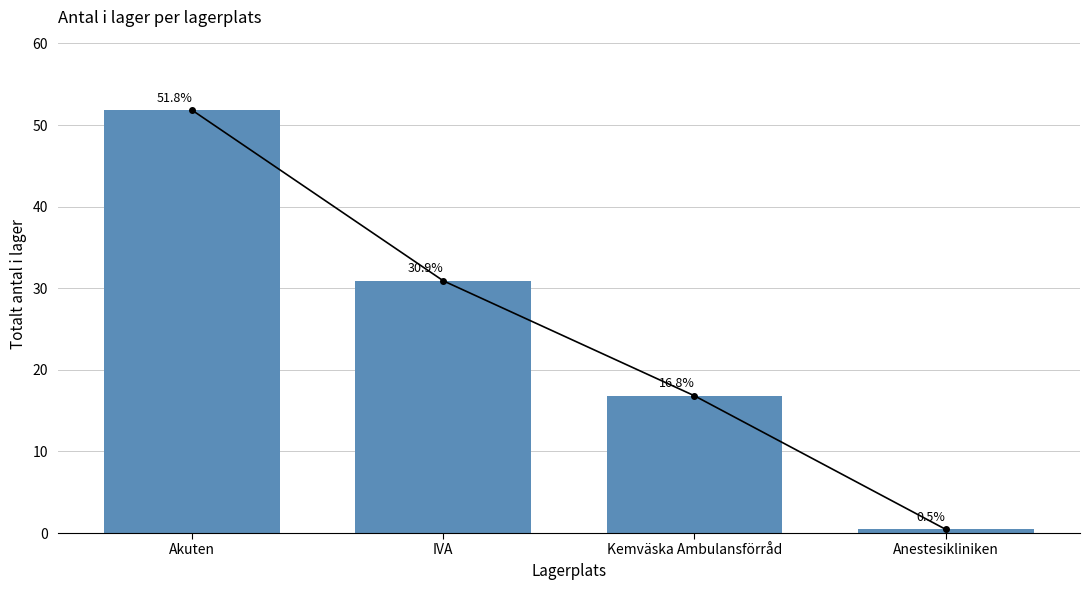

Rank the categories by value from highest to lowest.

Akuten, IVA, Kemväska Ambulansförråd, Anestesikliniken